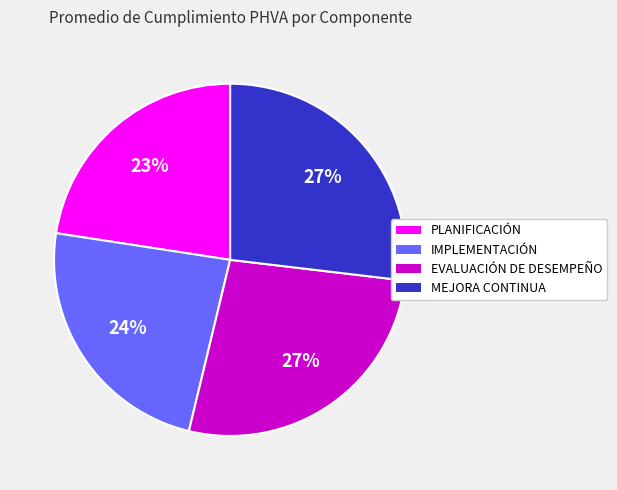

Combined, do MEJORA CONTINUA and PLANIFICACIÓN account for over 50%?

No